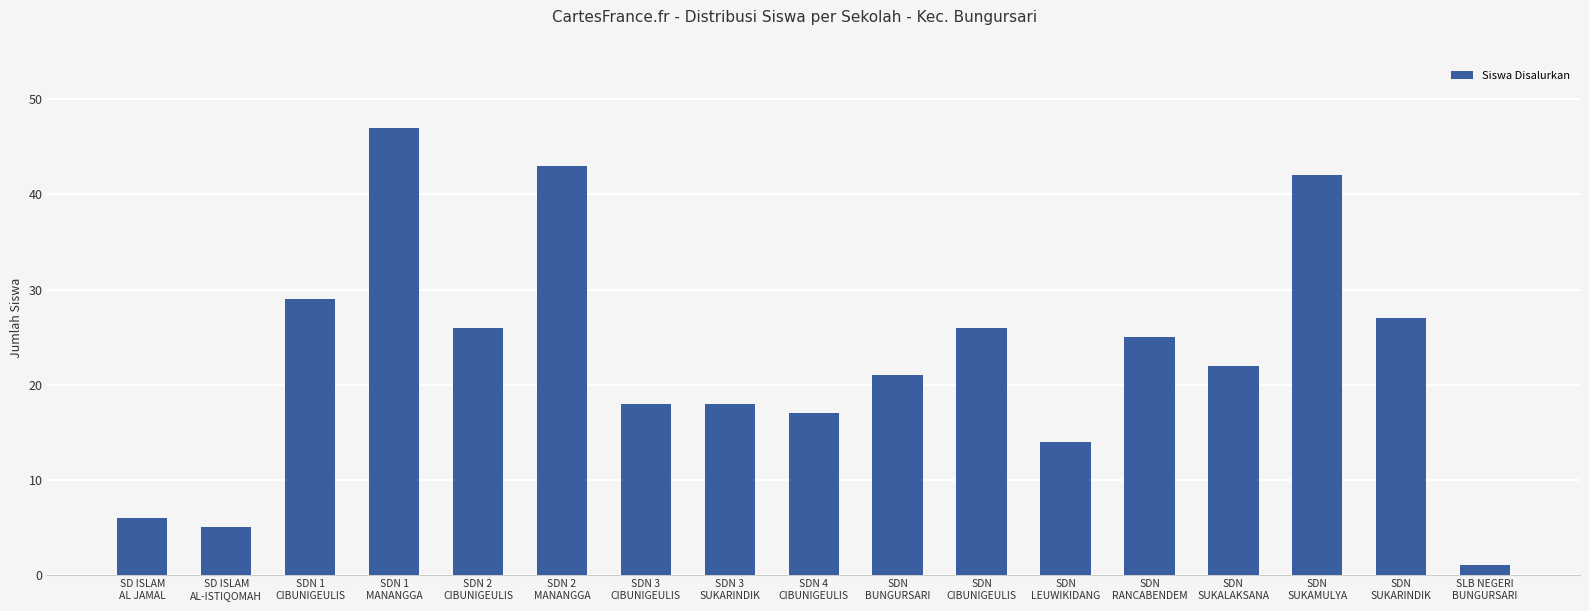

What is the sum of the values at SDN
SUKALAKSANA and SDN
BUNGURSARI?

43